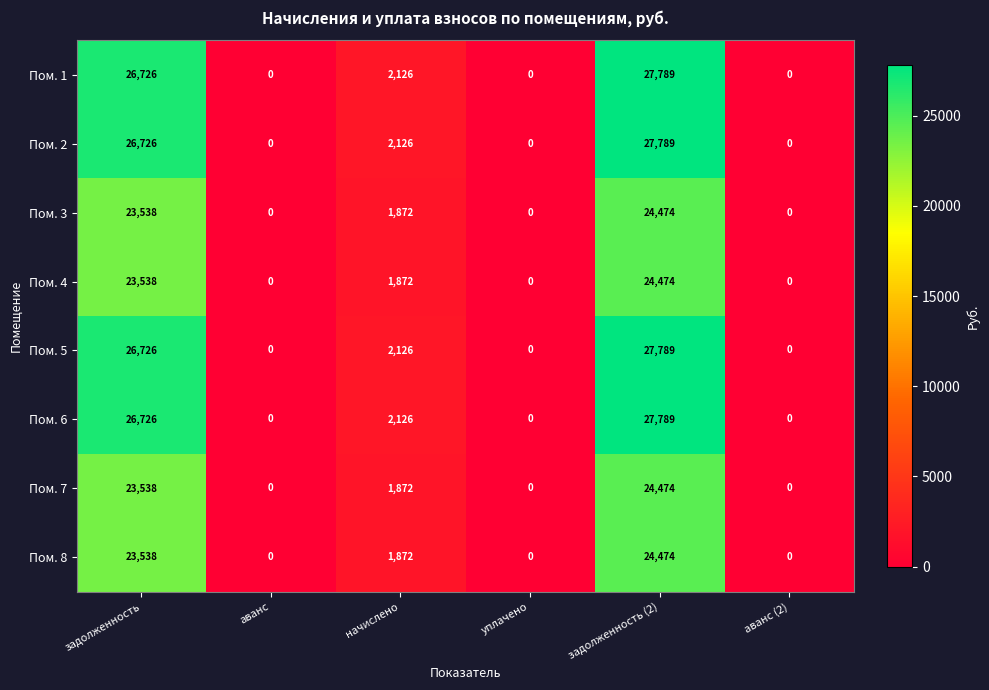

Is the value of Пом. 8 at аванс greater than the value of Пом. 3 at задолженность?

No